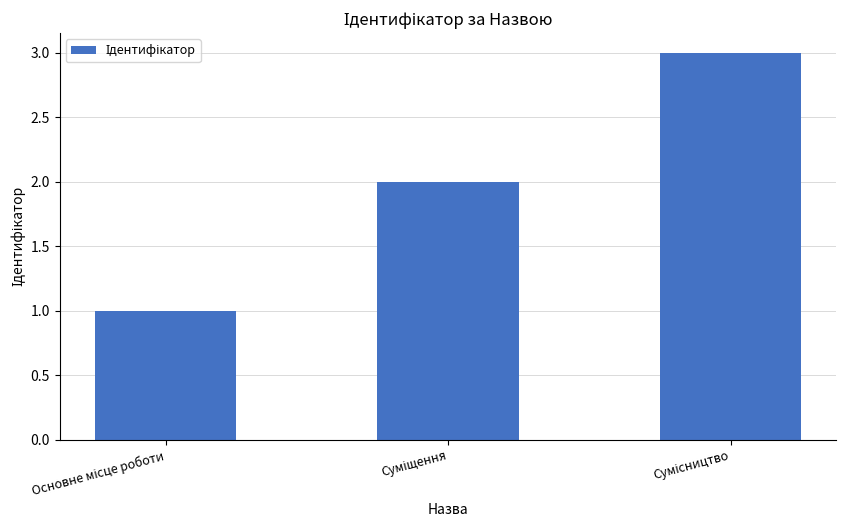

Reading right to left, list all the values displayed in this chart.

3	2	1